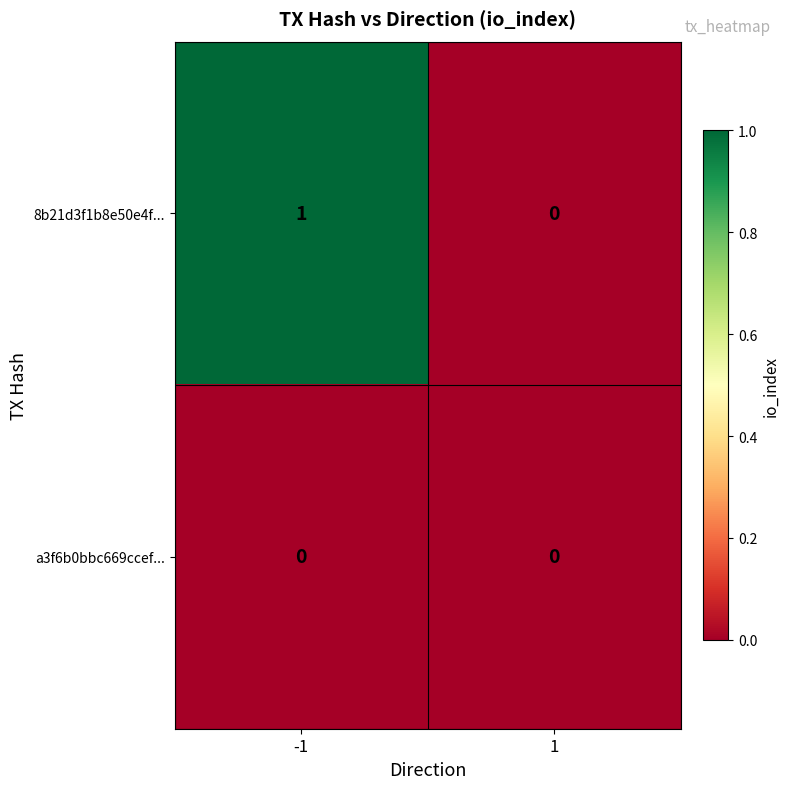

Is the value of a3f6b0bbc669ccef... at 1 greater than the value of 8b21d3f1b8e50e4f... at -1?

No